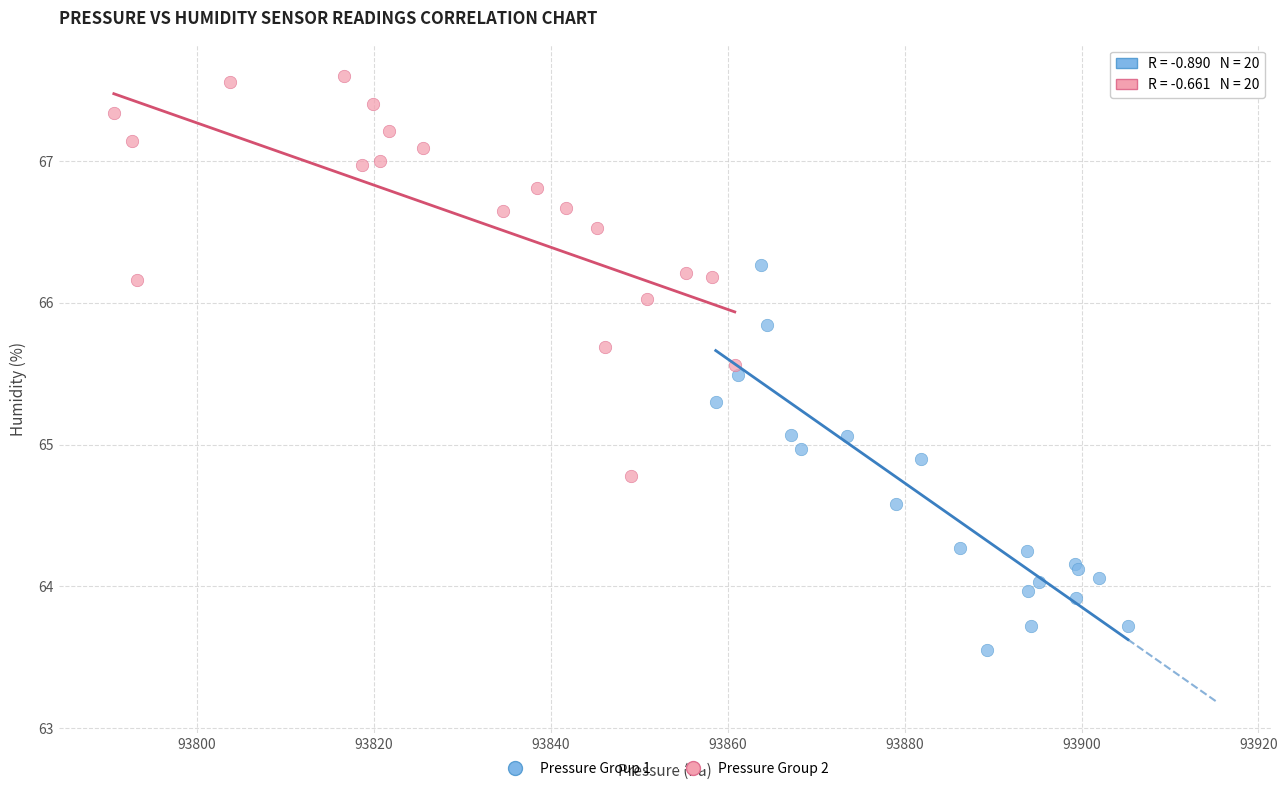

Which series reaches the minimum Y coordinate?

Pressure Group 1